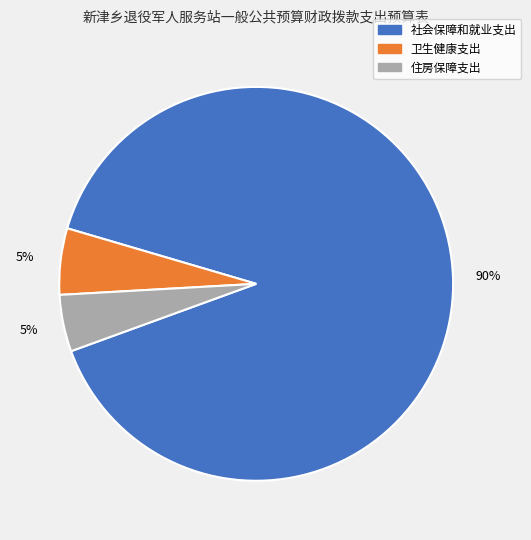

Does 社会保障和就业支出 account for over 50% of the chart?

Yes